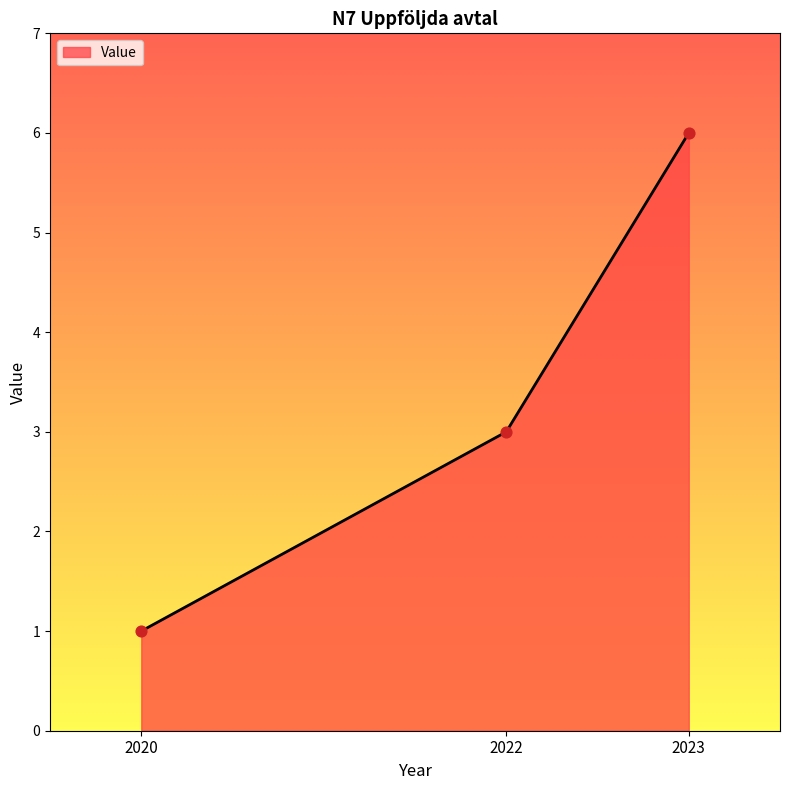

What is the change in value from 2020 to 2022?

+2